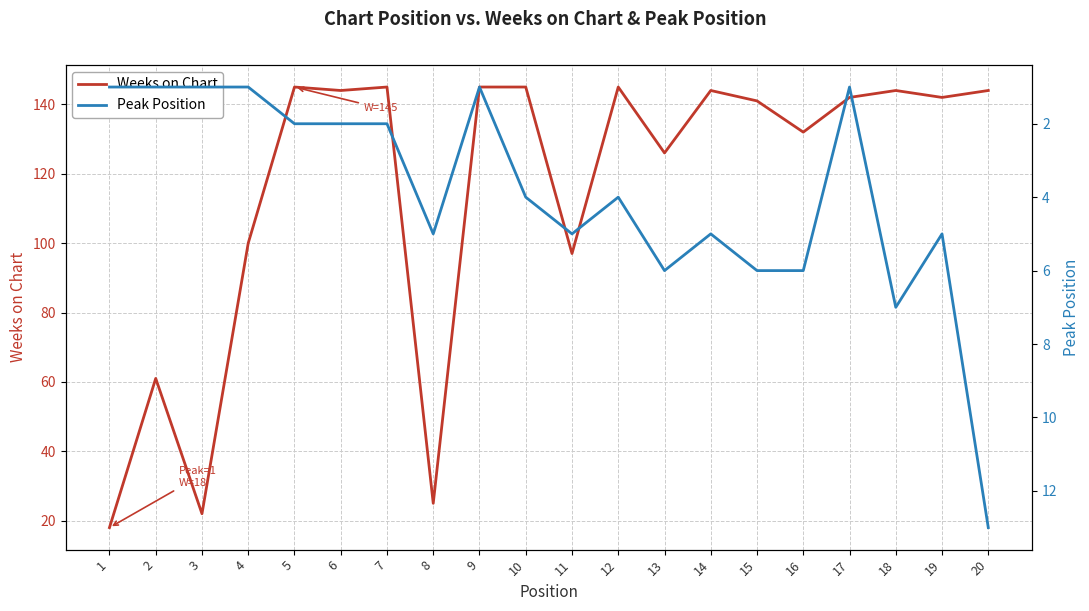

Rank the series by their maximum value, from lowest to highest.

Peak Position, Weeks on Chart